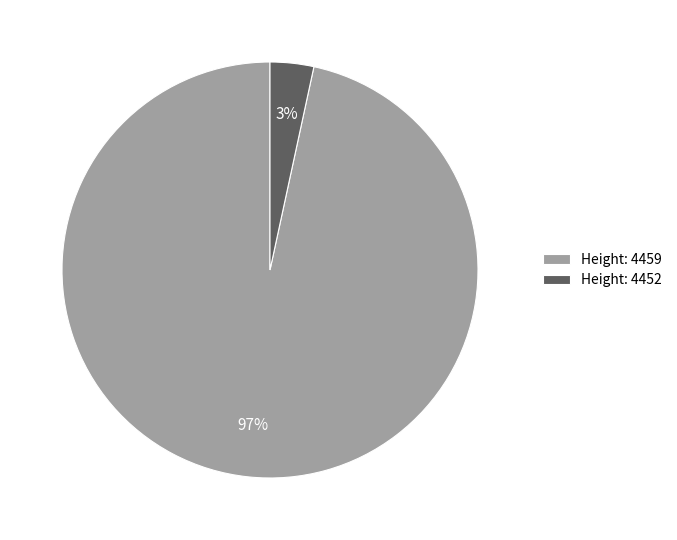

Combined, do Height: 4452 and Height: 4459 account for over 50%?

Yes